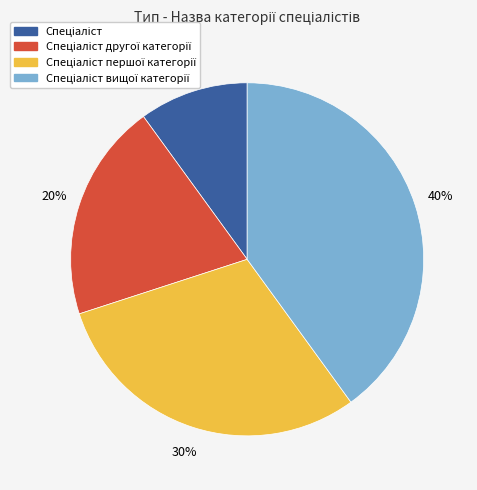

Does any single category account for the majority?

No